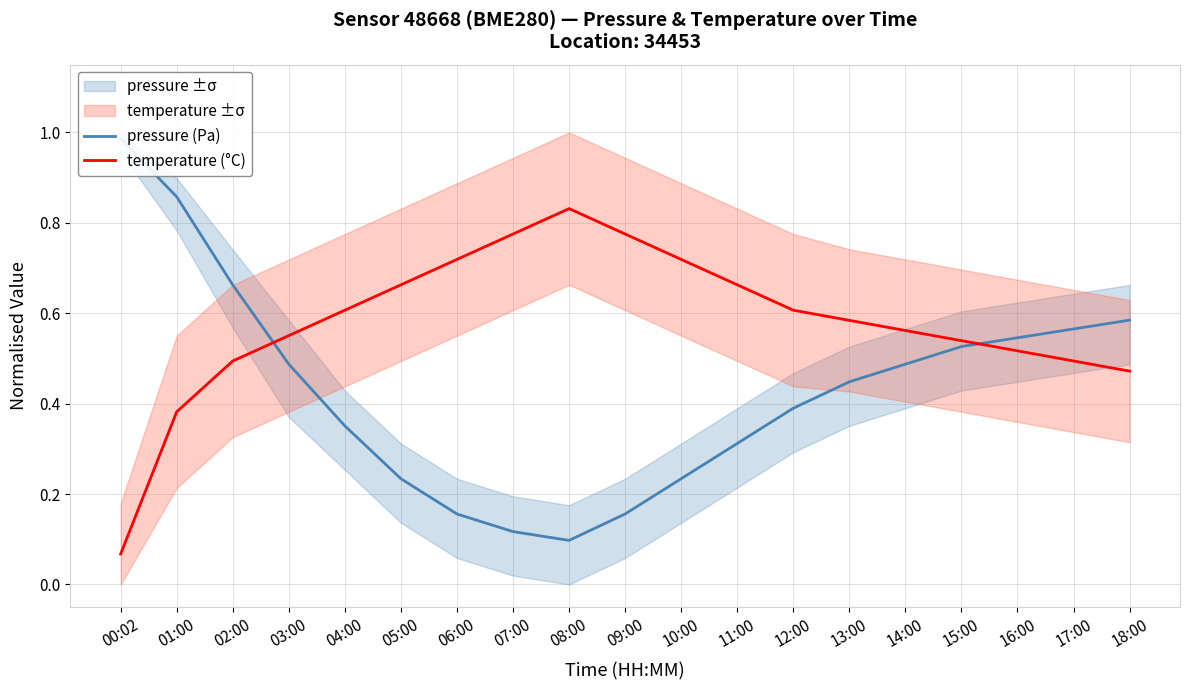

Rank the series by their maximum value, from lowest to highest.

temperature (°C), pressure (Pa)